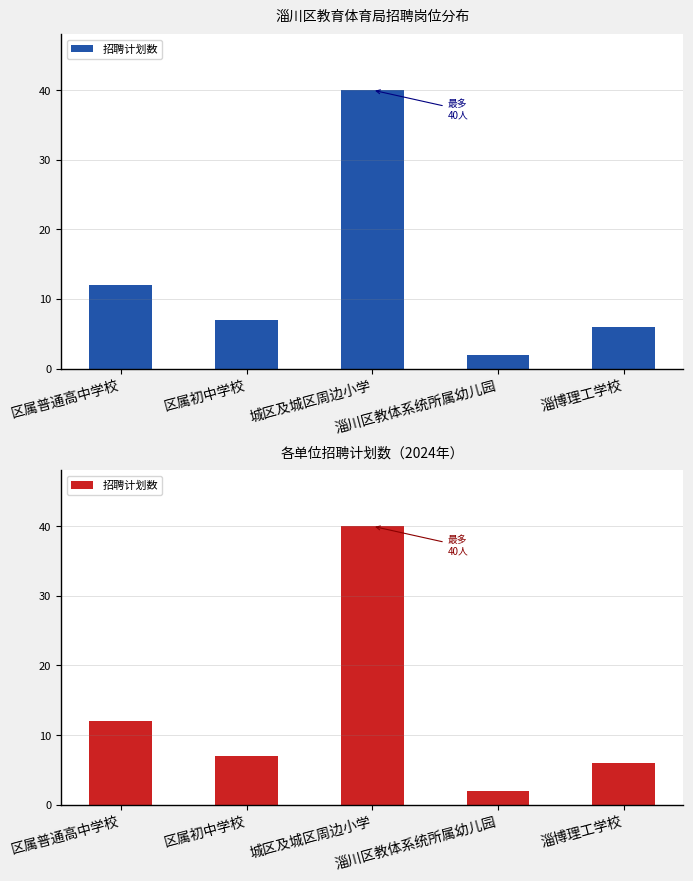

At which label does the data first exceed 7?

区属普通高中学校